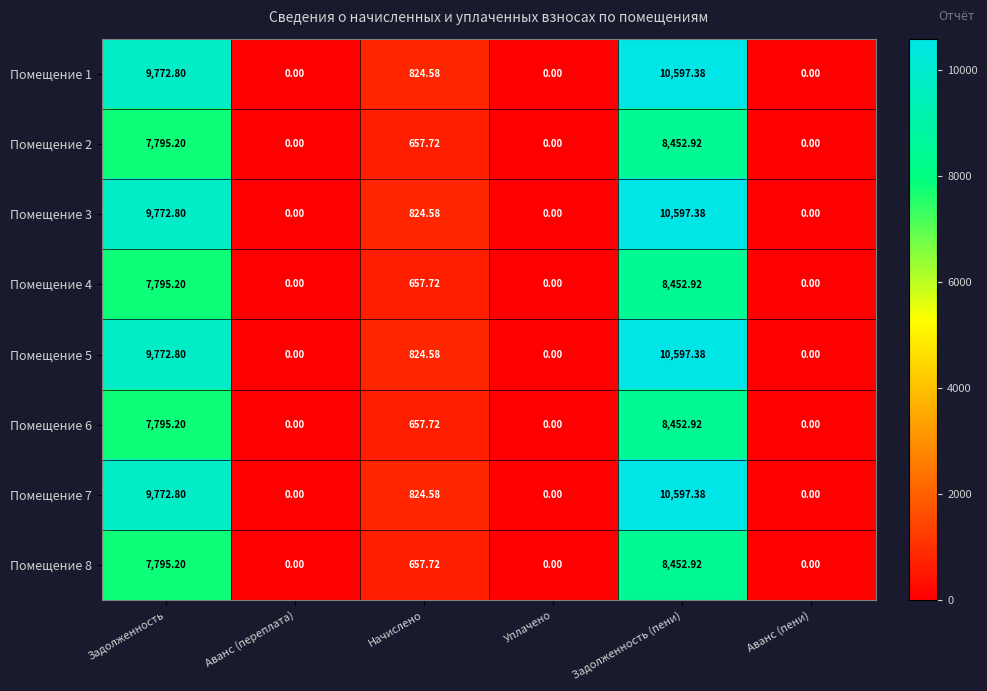

At which category is the sum across all series the highest?

Задолженность (пени)